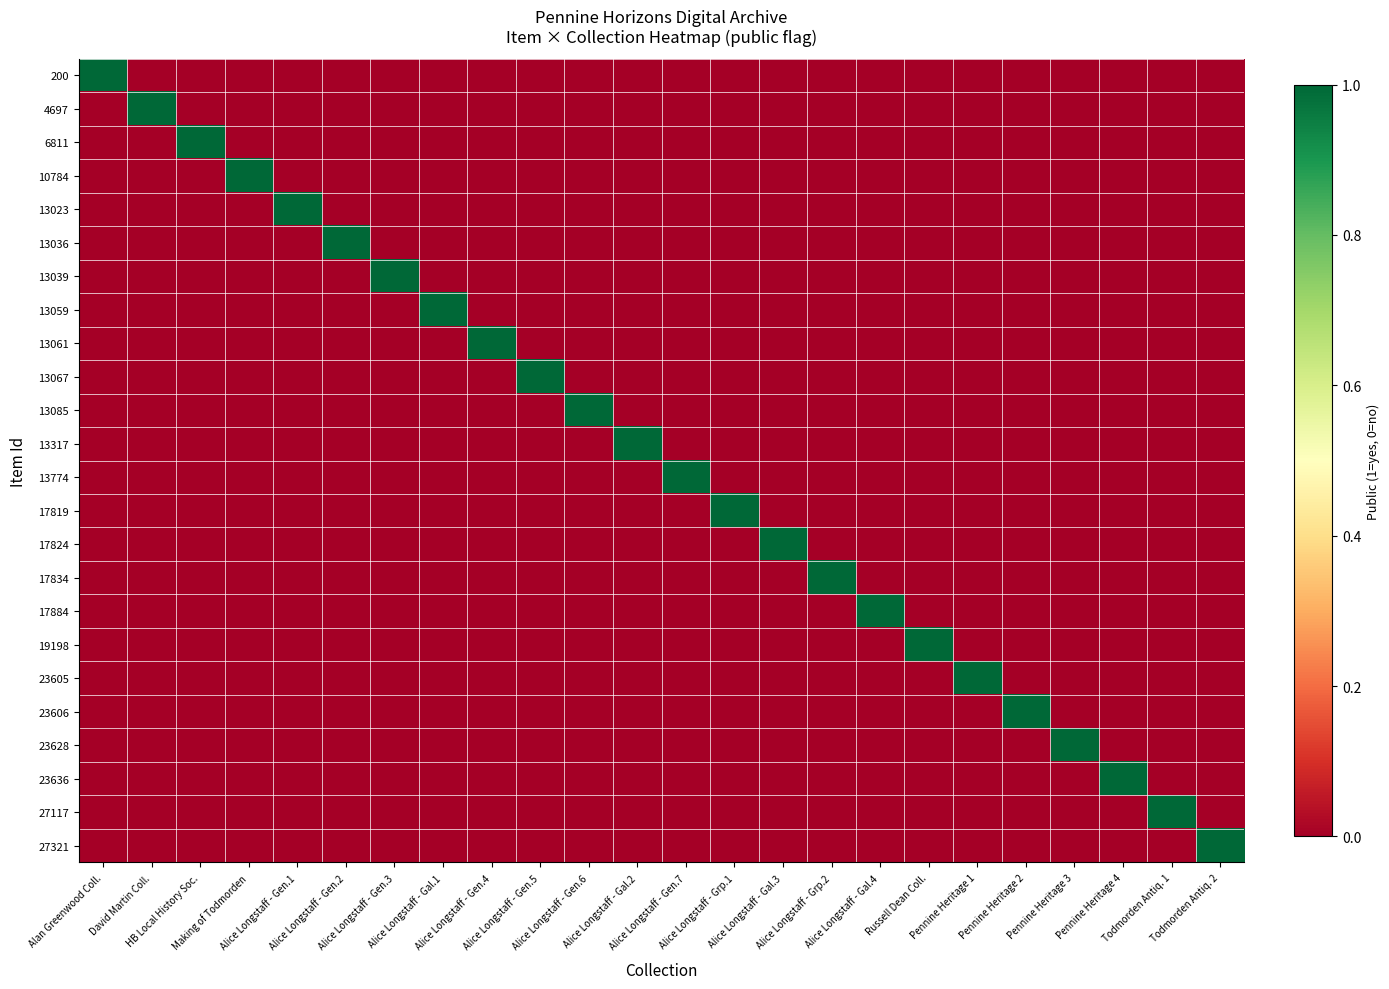

What is the spread (max minus min) of values at Alice Longstaff - Gal.3?

1